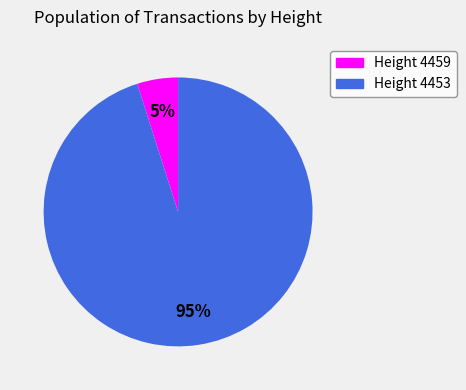

To the nearest percent, what is the average slice percentage?

50%